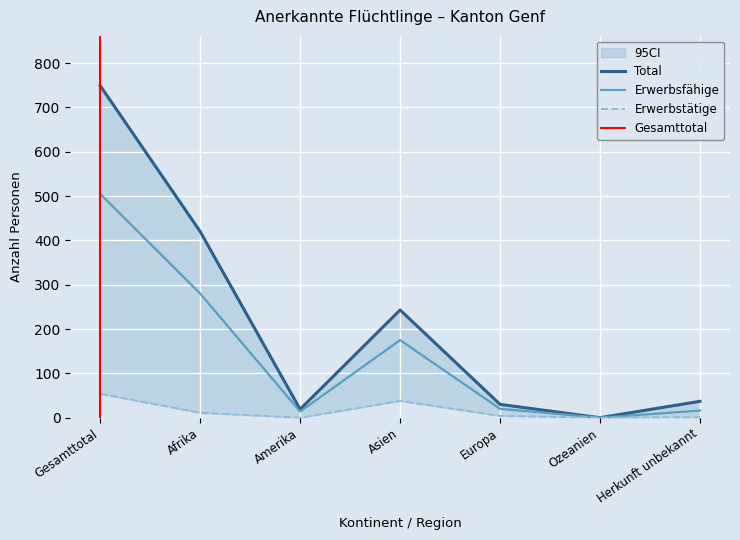

The value of Erwerbstätige at Afrika is 7. True or false?

False